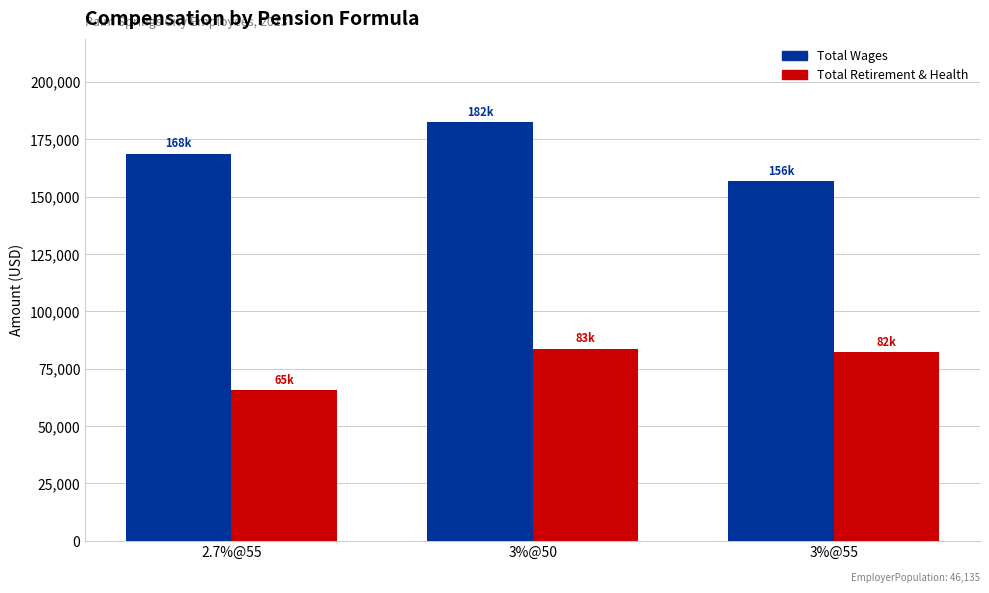

Between 2.7%@55 and 3%@50, which series saw the biggest shift?

Total Retirement & Health